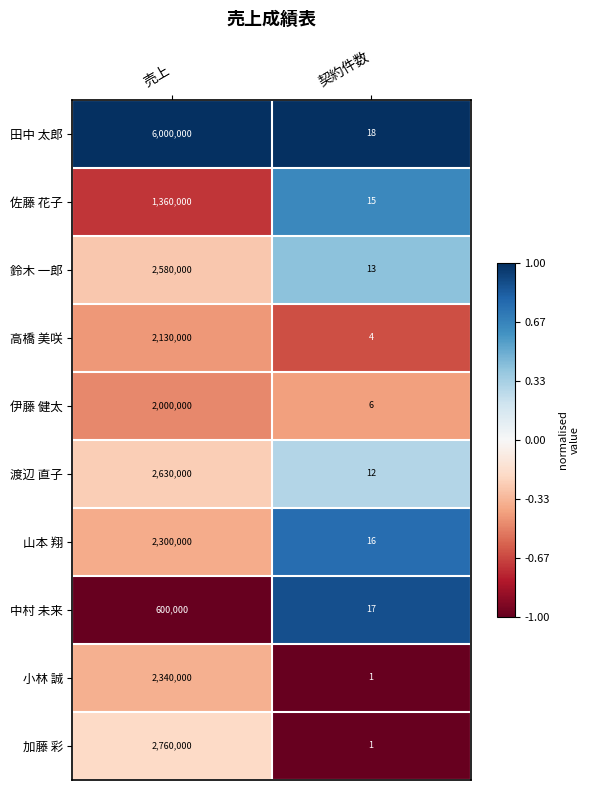

What is the spread (max minus min) of values at 契約件数?

17